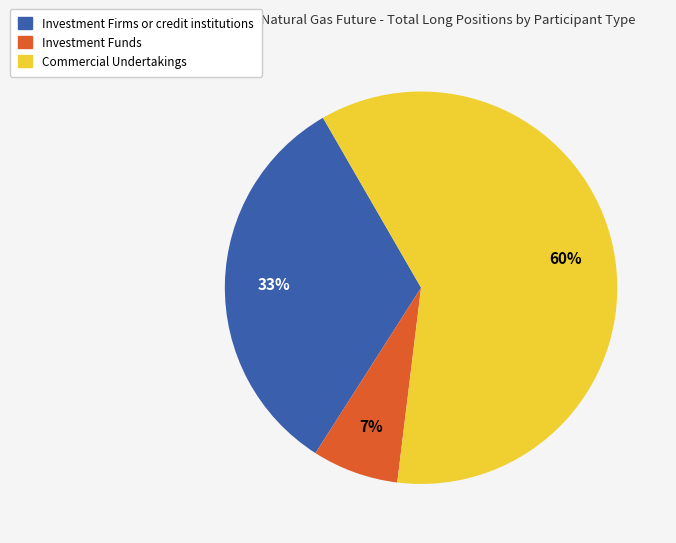

What is the ratio of the value at Investment Funds to the value at Commercial Undertakings?

0.1